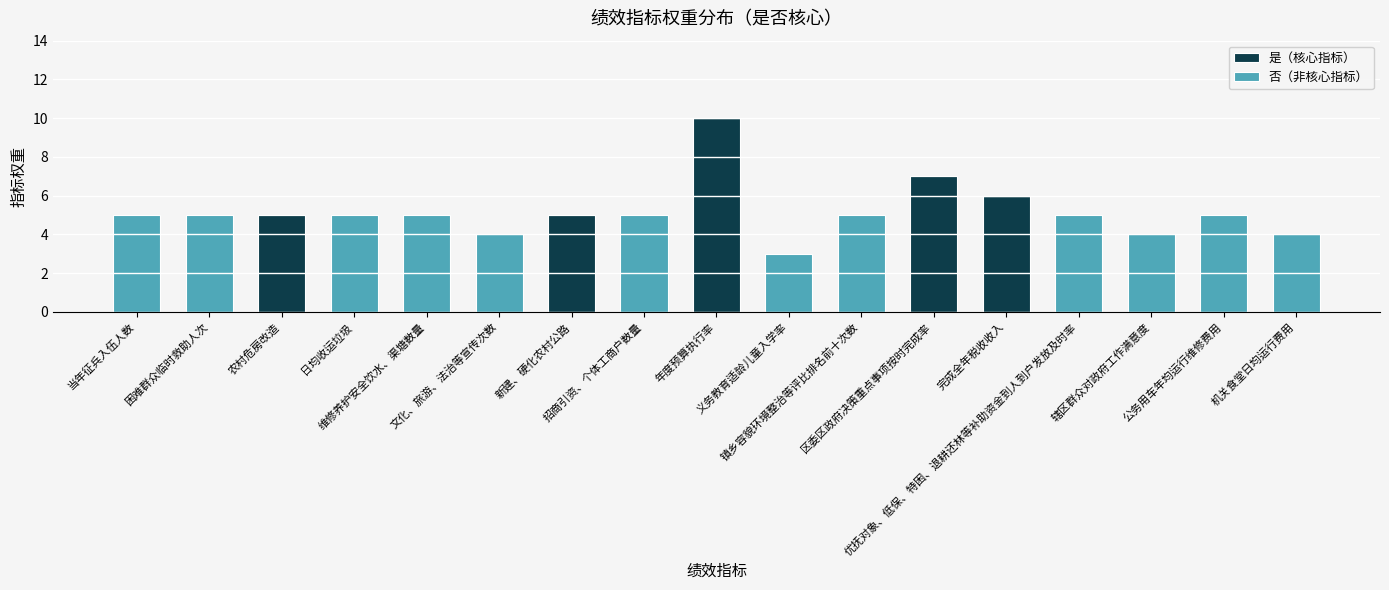

How many data points does each series have?

17